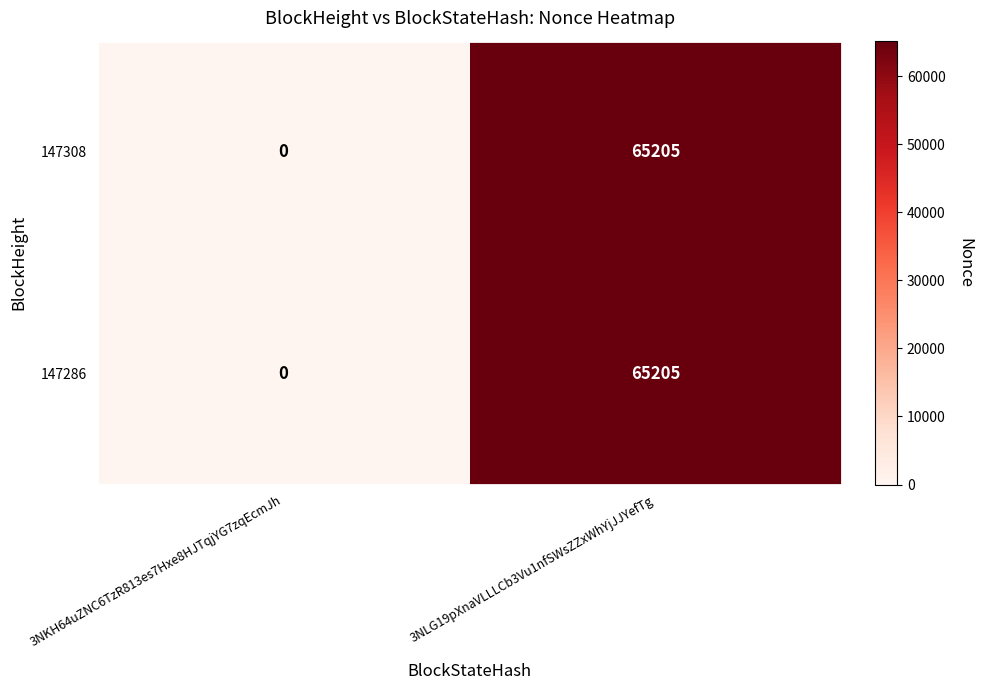

What is the sum of all 147308 values?

65205